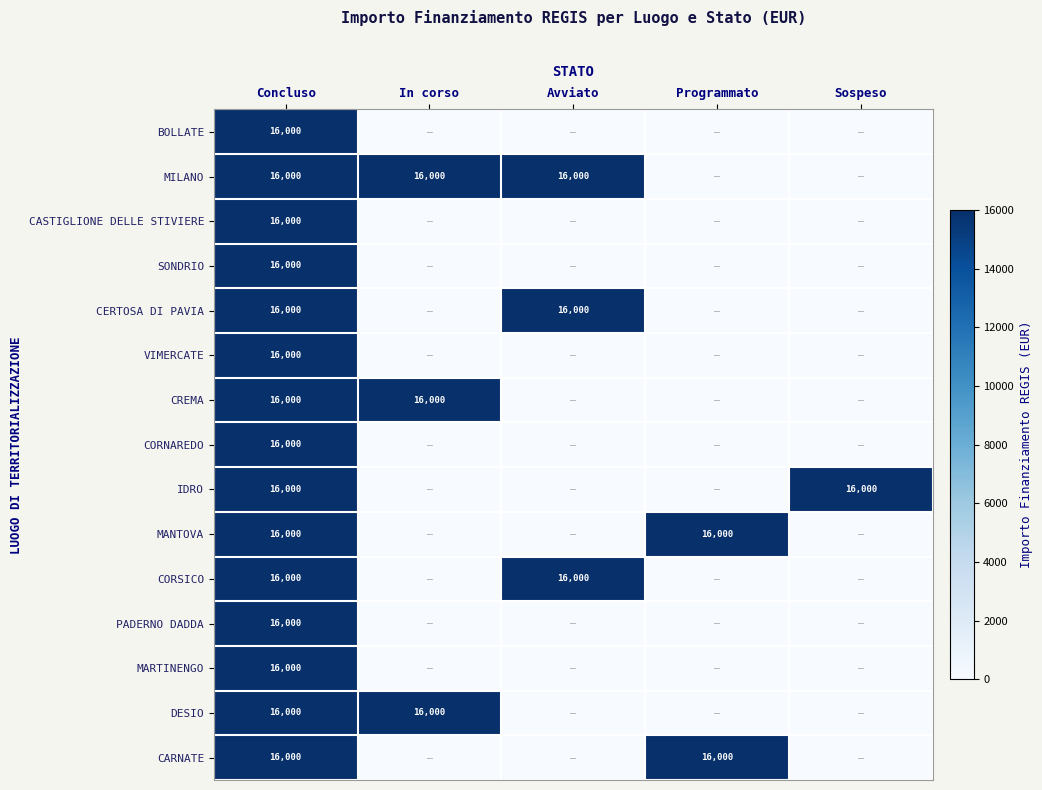

The value of MANTOVA at Concluso is 9224. True or false?

False